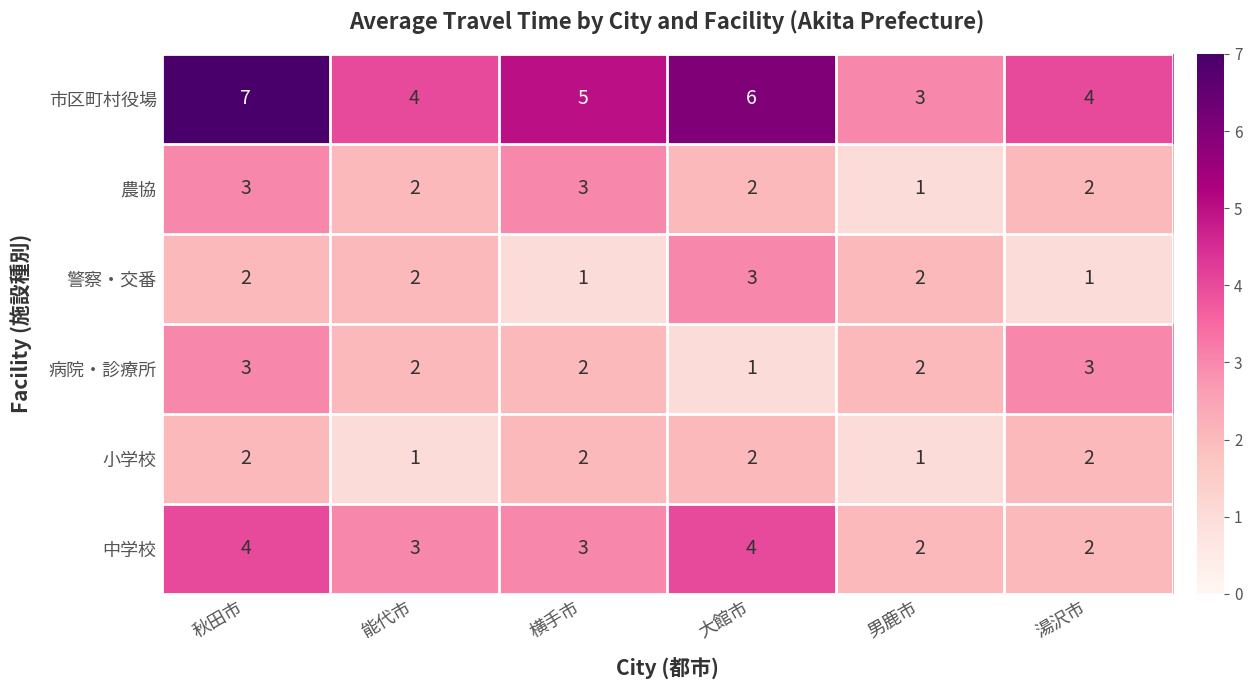

How many series are shown in this chart?

6